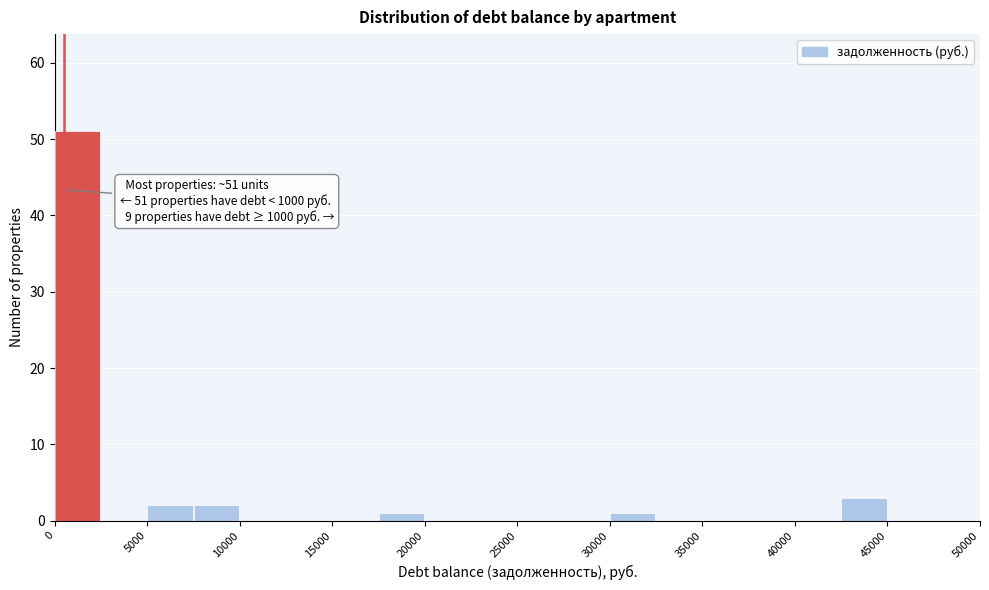

Over which range of the x-axis is the bar tallest?

0 to 2500